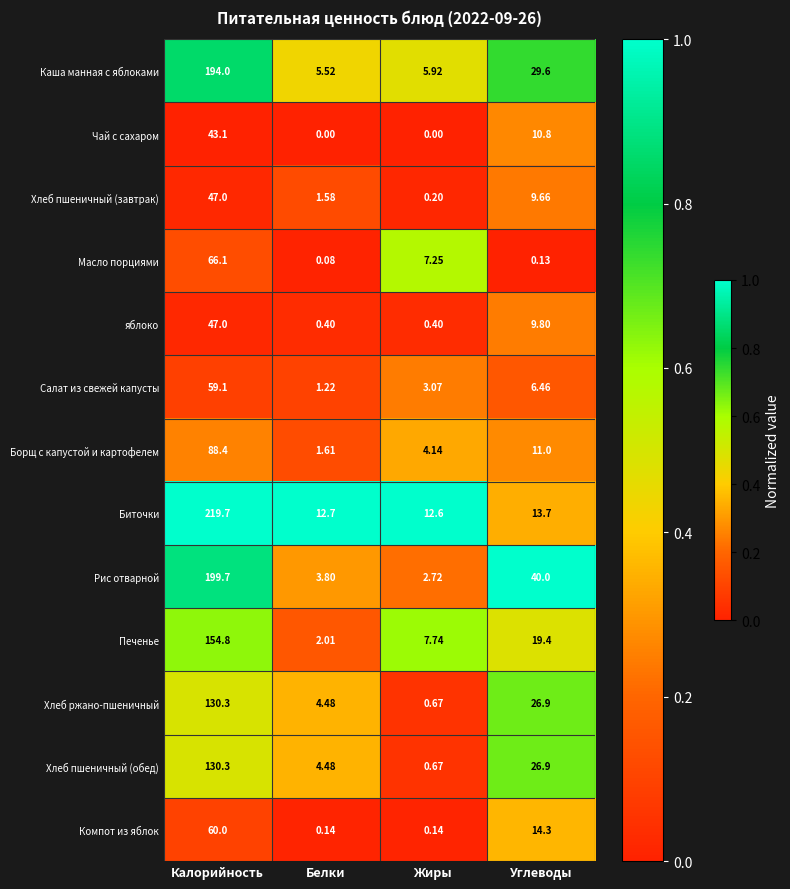

Which label corresponds to the largest value in the chart?

Калорийность